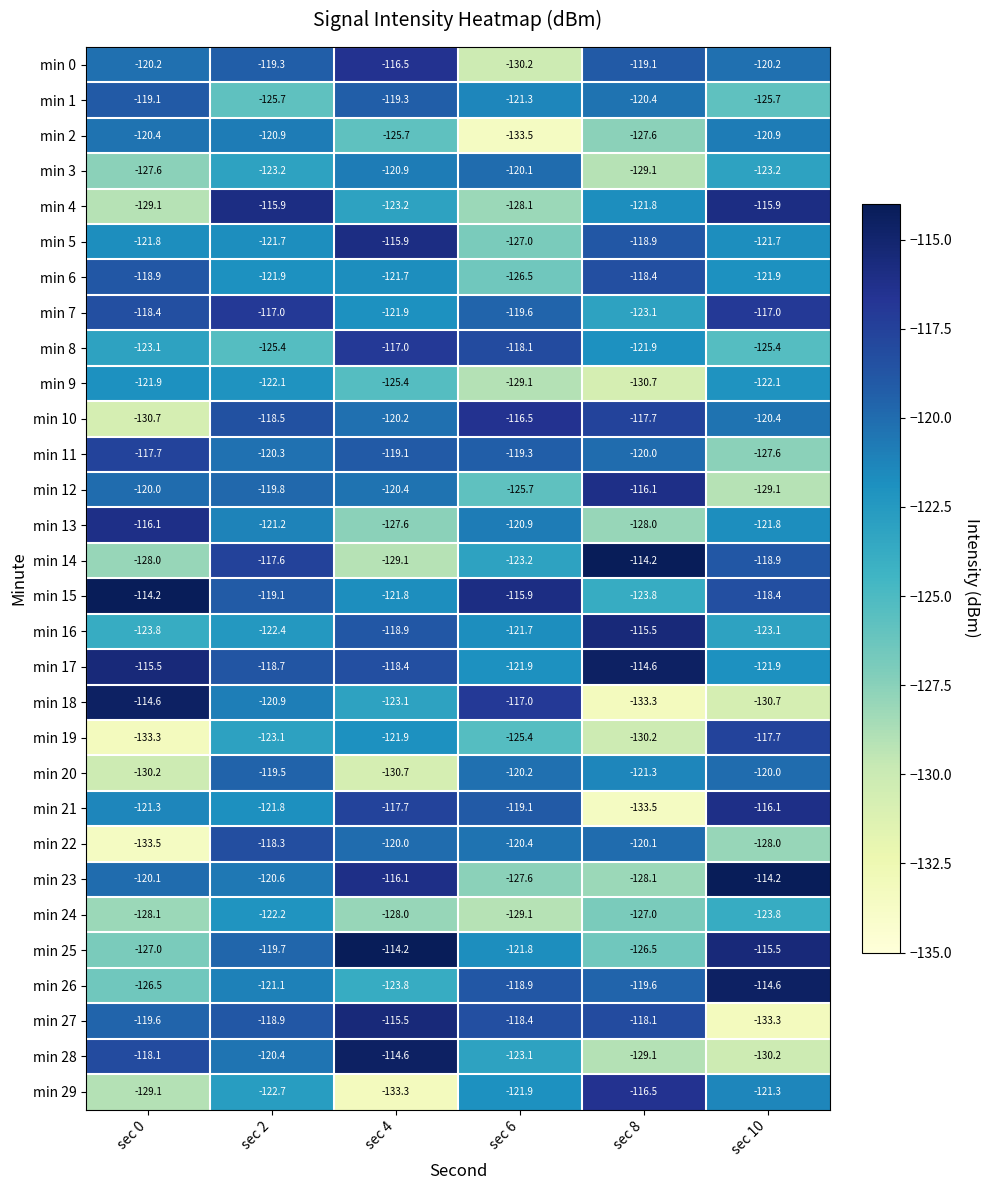

List the labels in order of min 25 value, smallest first.

sec 0, sec 8, sec 6, sec 2, sec 10, sec 4